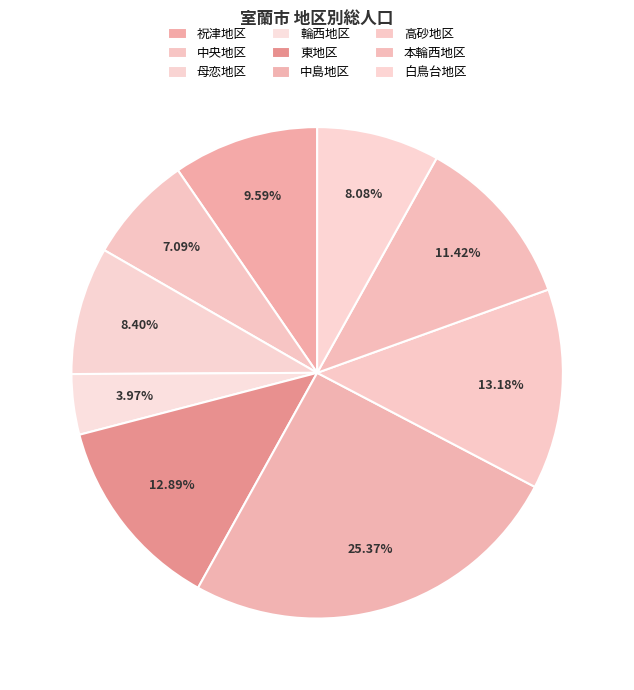

How many slices are in this pie chart?

9